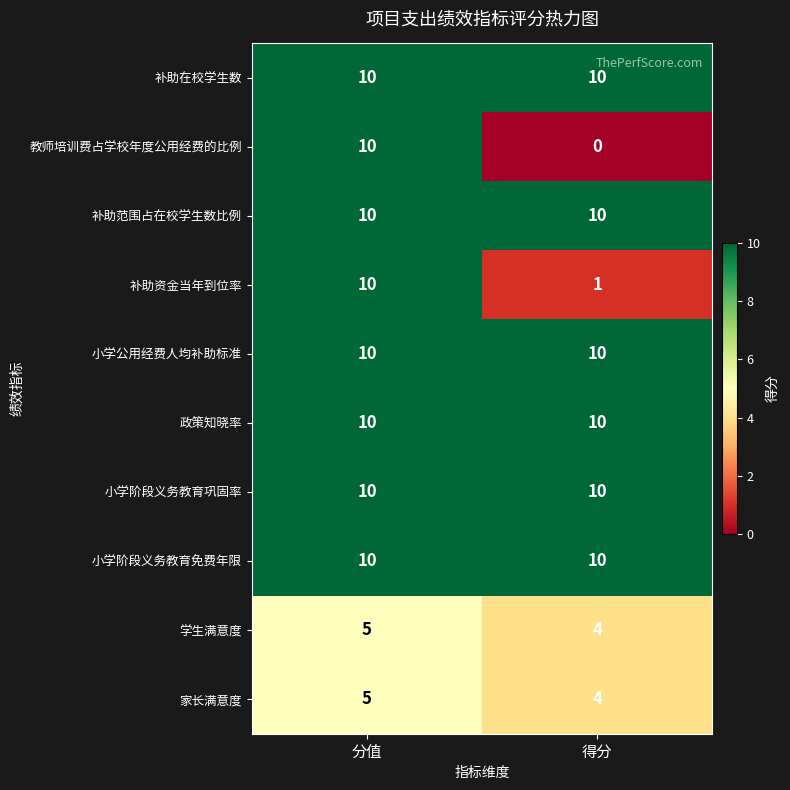

Which series has the largest range (max minus min)?

教师培训费占学校年度公用经费的比例